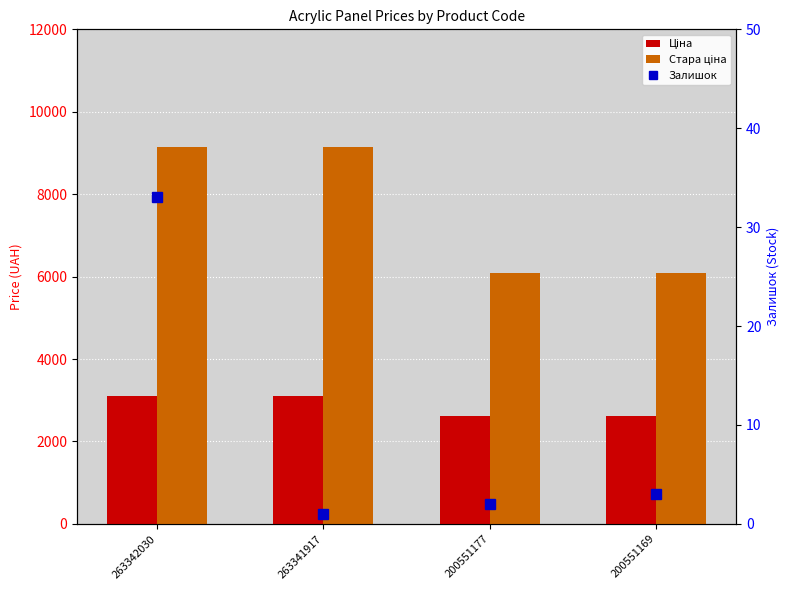

Reading left to right, transcribe all the data shown in this chart.

Ціна: 263342030=3112.5	263341917=3112.5	200551177=2621.3	200551169=2621.3
Стара ціна: 263342030=9154.5	263341917=9154.5	200551177=6096.2	200551169=6096.2
Залишок: 263342030=33.0	263341917=1.0	200551177=2.0	200551169=3.0